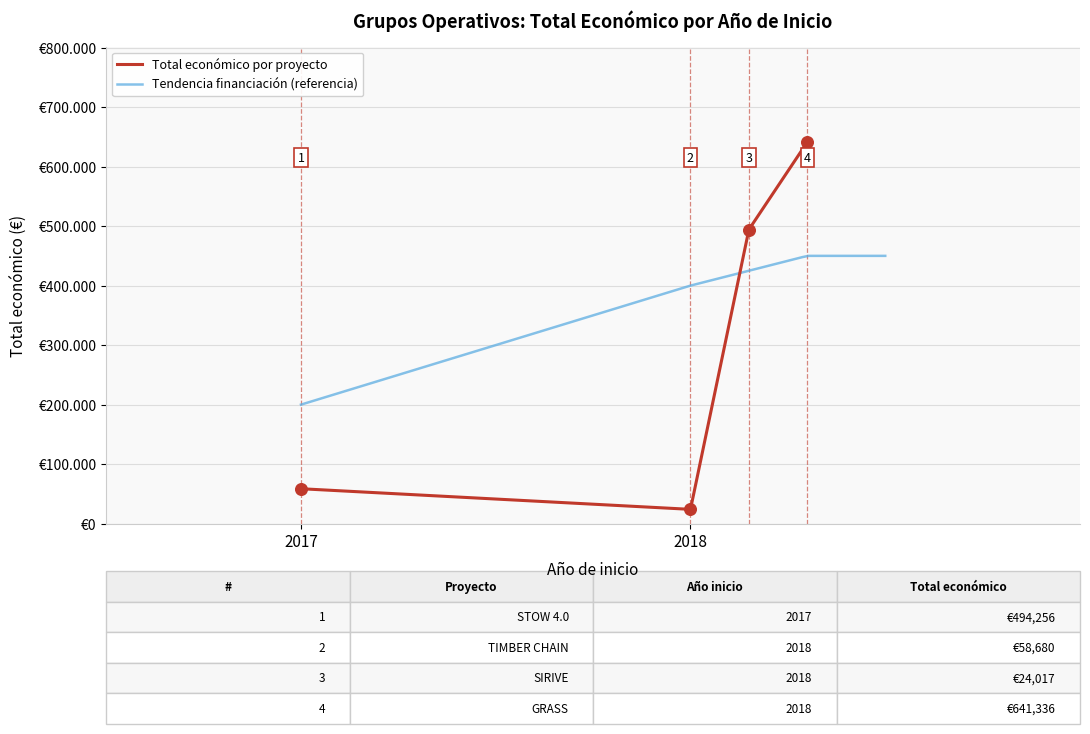

Which has a higher value, 2018 or 2018?

2018